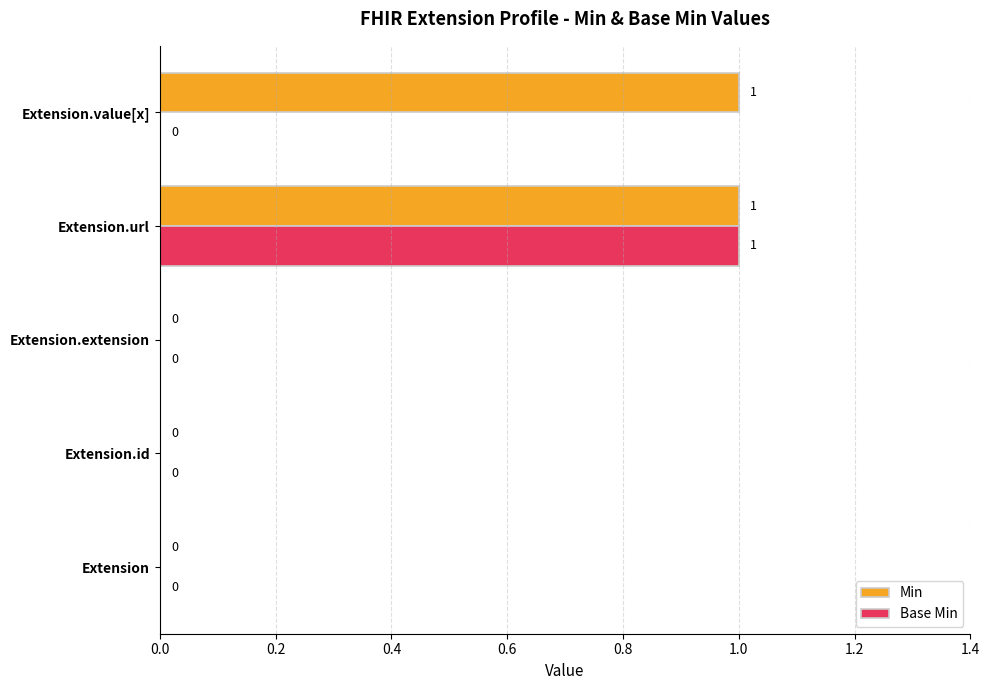

At which category is the sum across all series the highest?

Extension.url